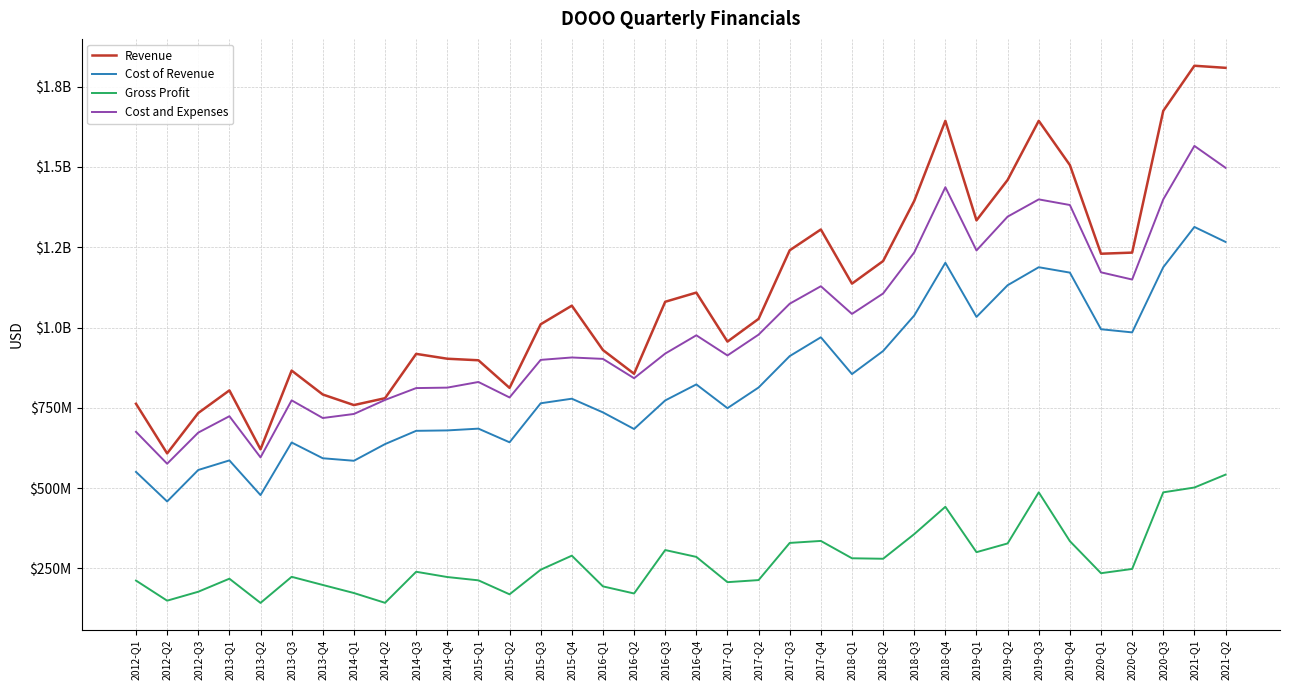

Does the chart display data point markers on the line(s)?

No